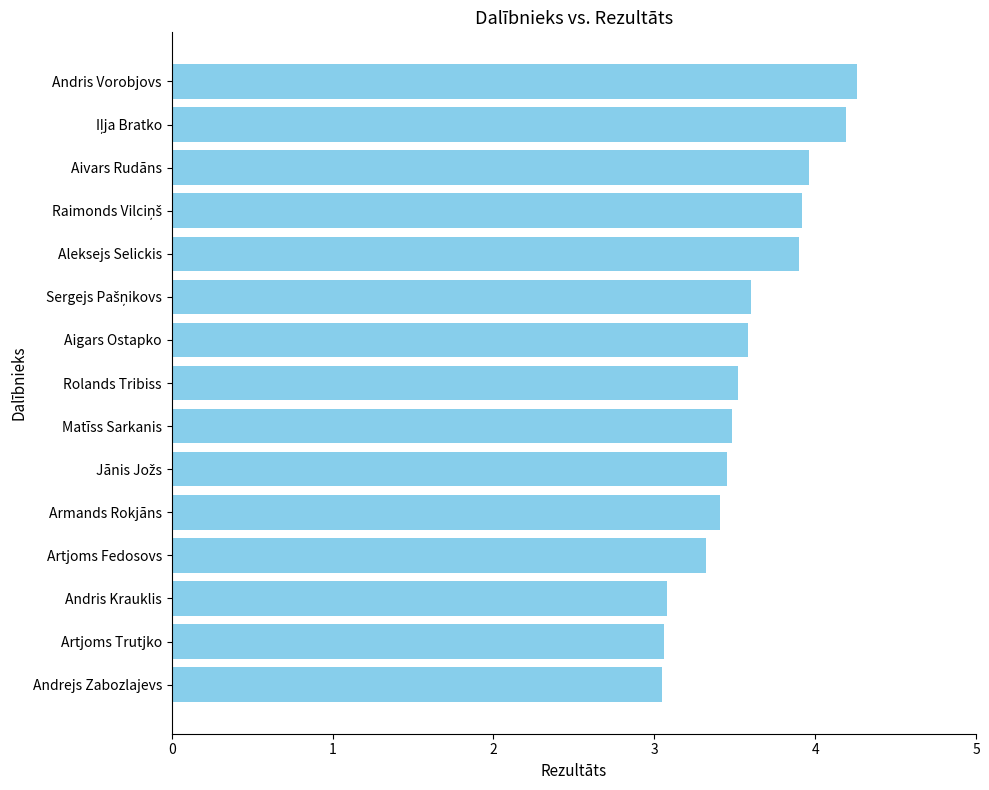

What is the sum of all values?

53.8